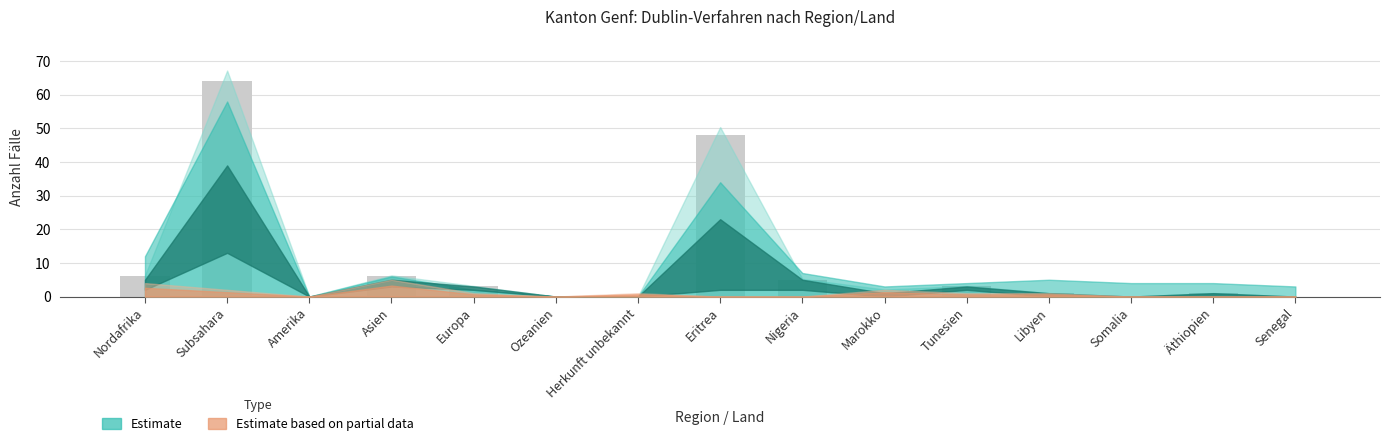

At which label is the value closest to 32?

Eritrea